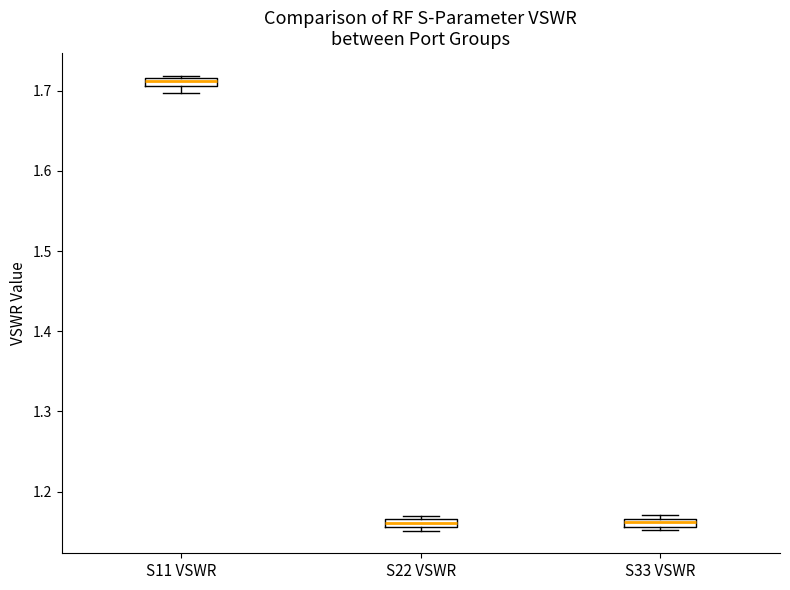

Which box has the highest median line?

S11 VSWR